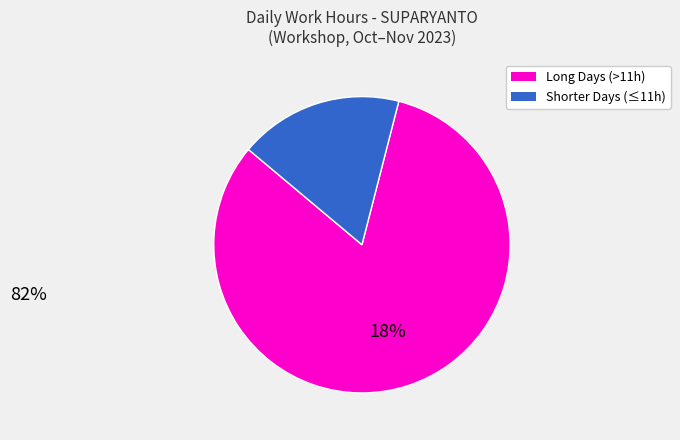

How many slices are in this pie chart?

2